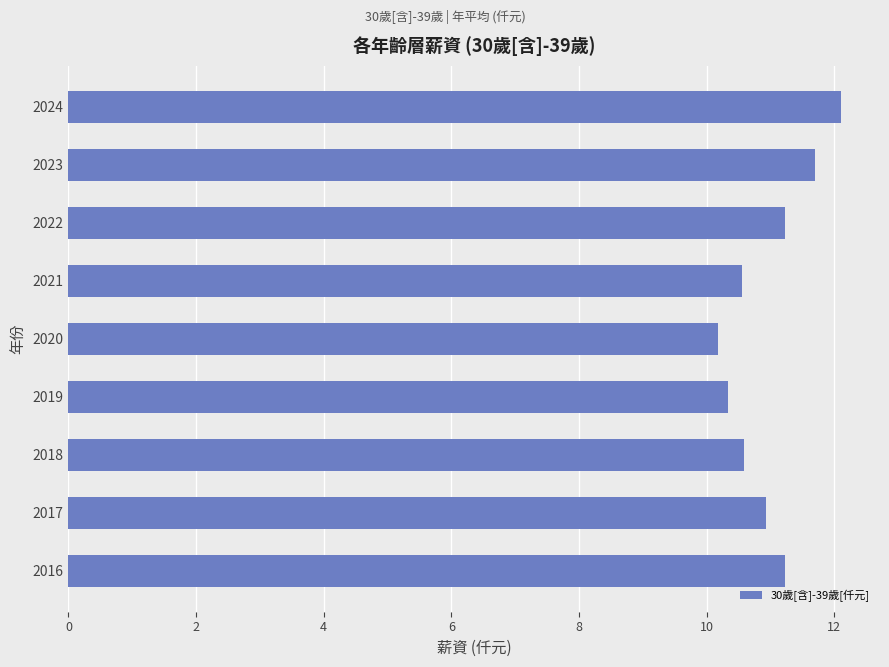

The value at 2017 is 10.9. True or false?

True